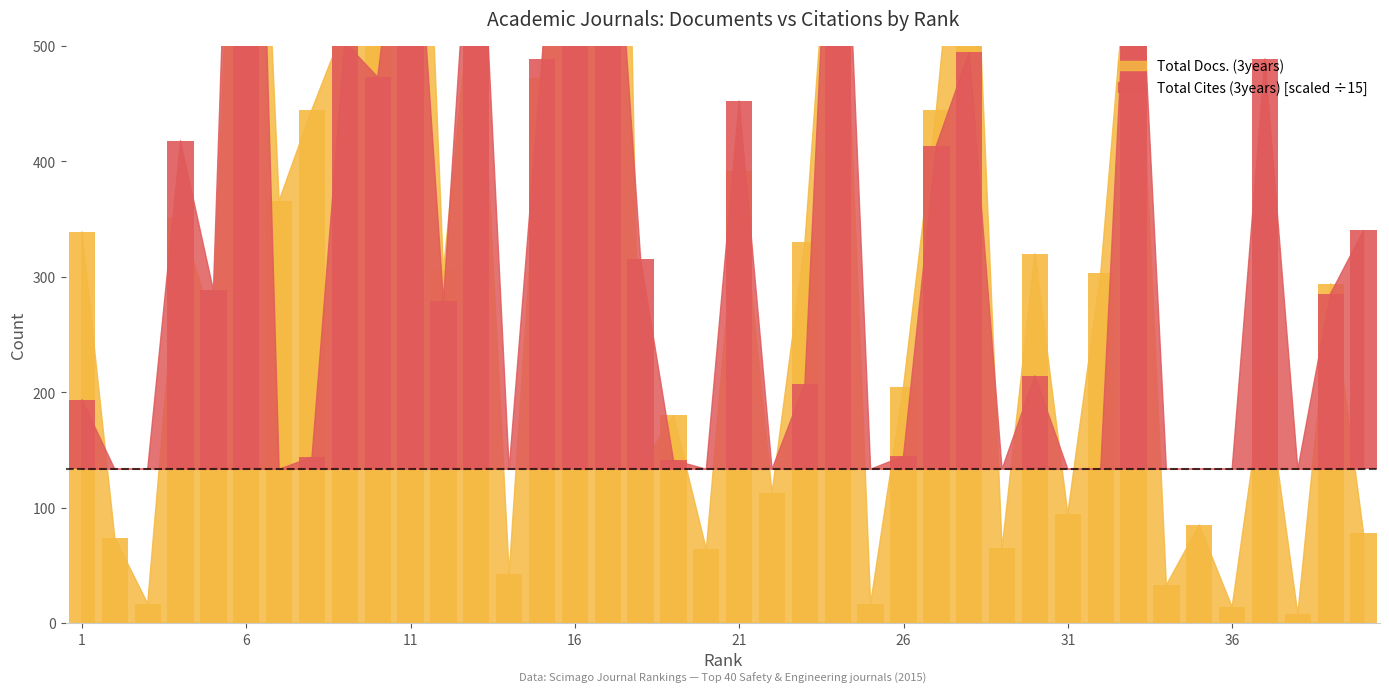

At which label is Total Docs. (3years) closest to 782?

28